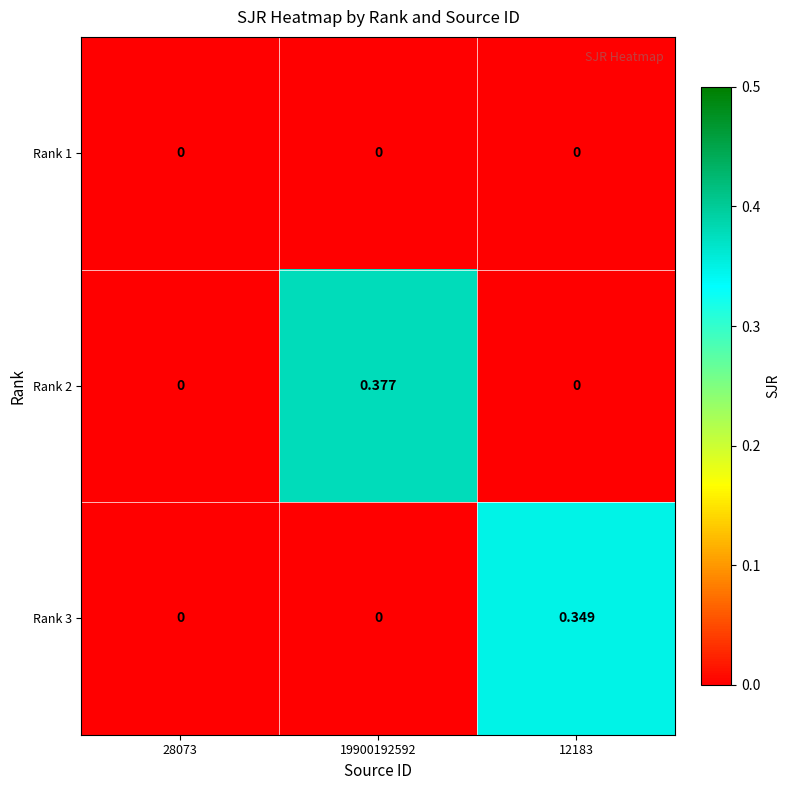

Rank the series by their maximum value, from highest to lowest.

Rank 2, Rank 3, Rank 1